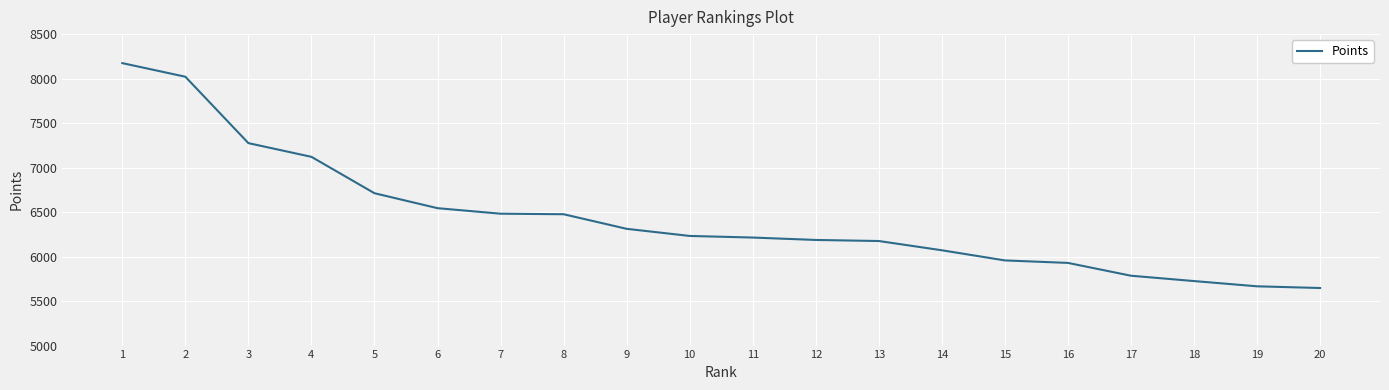

What is the greatest value displayed?

8174